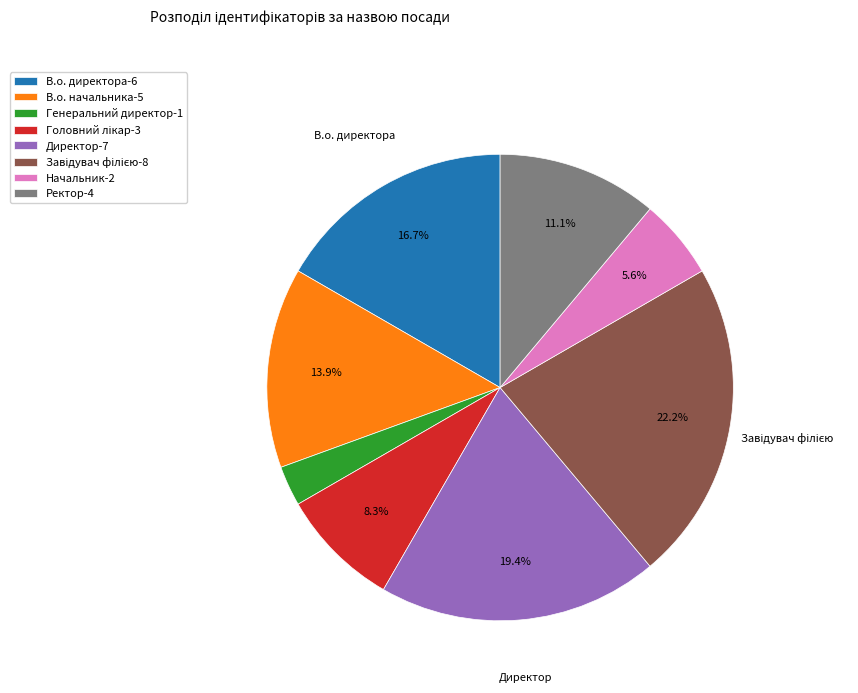

Does Директор account for over 50% of the chart?

No